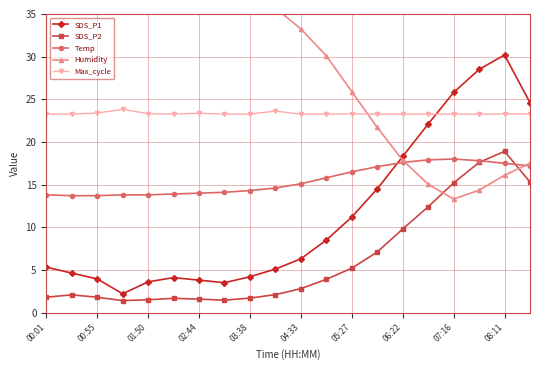

How many interior local valleys does the SDS_P1 series have?

2